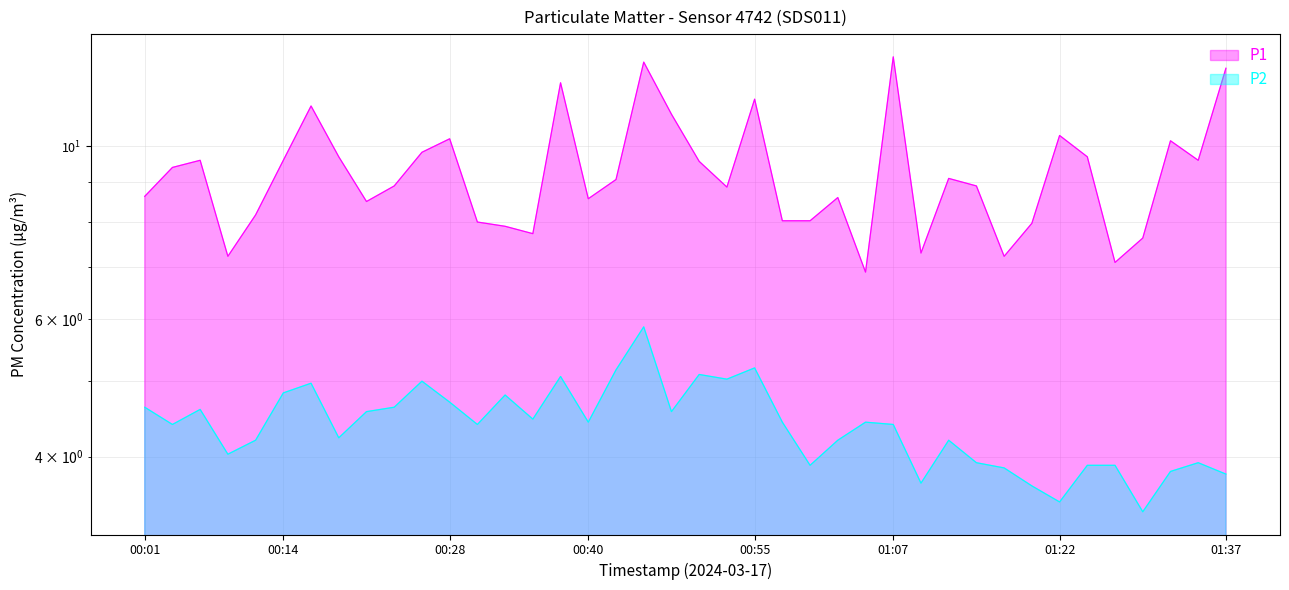

Which series has the largest range (max minus min)?

P1